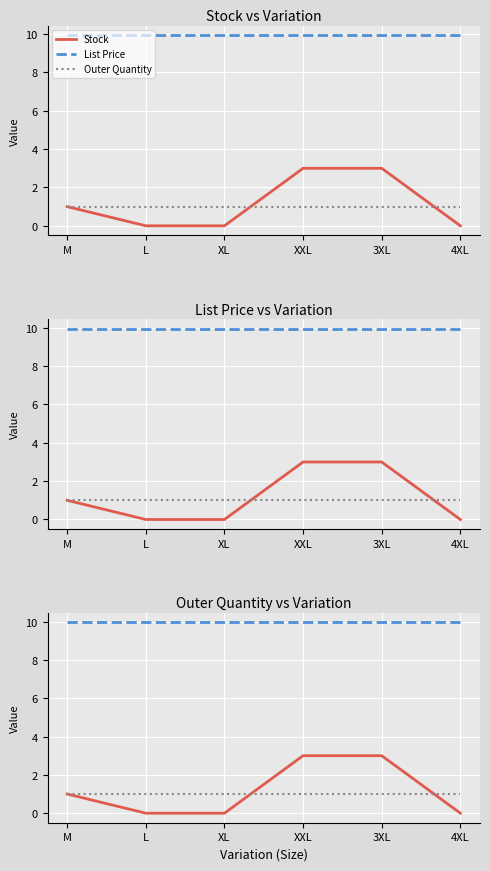

Is this an area chart (filled region under the line)?

No